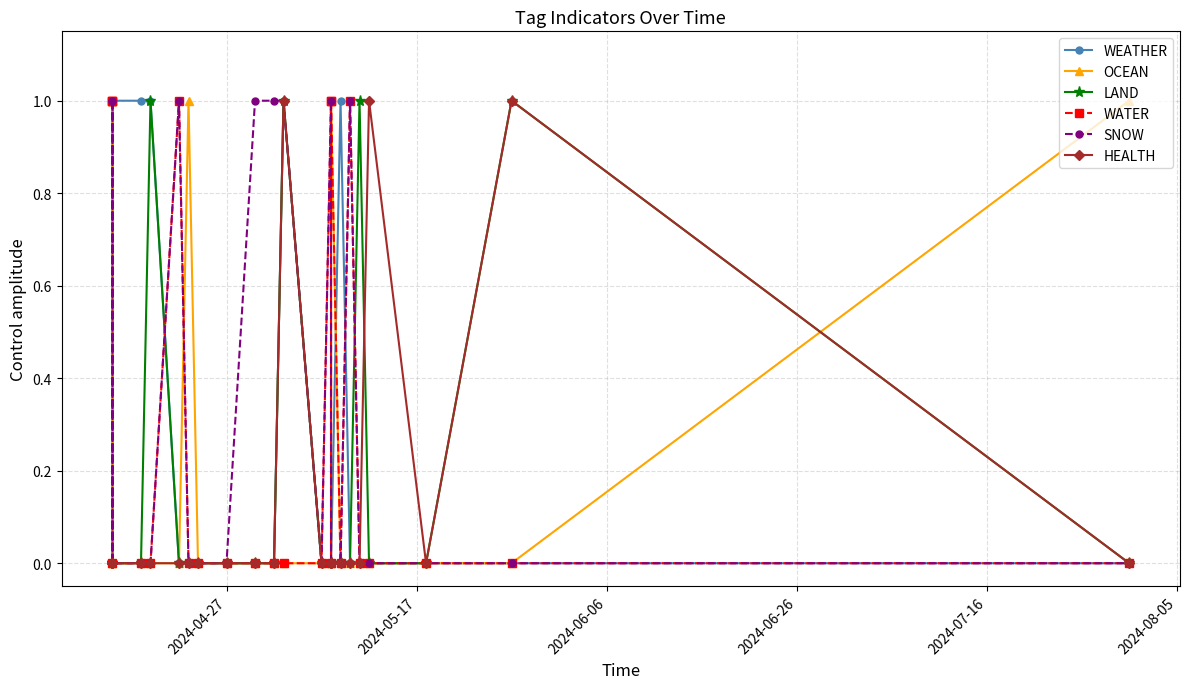

Which label corresponds to the smallest value in the chart?

2024-04-27